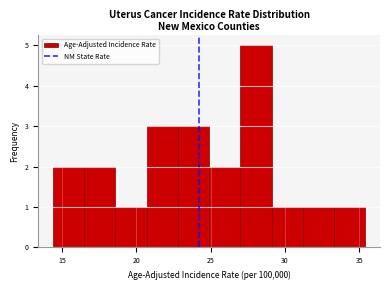

Over which range of the x-axis is the bar tallest?

27.0 to 29.1